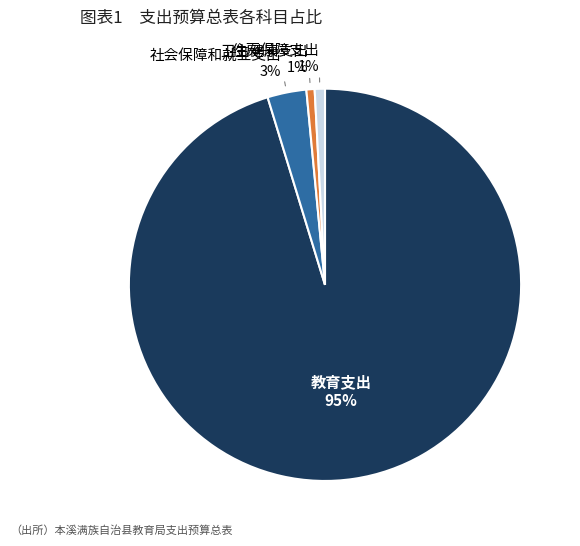

Combined, do 住房保障支出 and 社会保障和就业支出 account for over 50%?

No